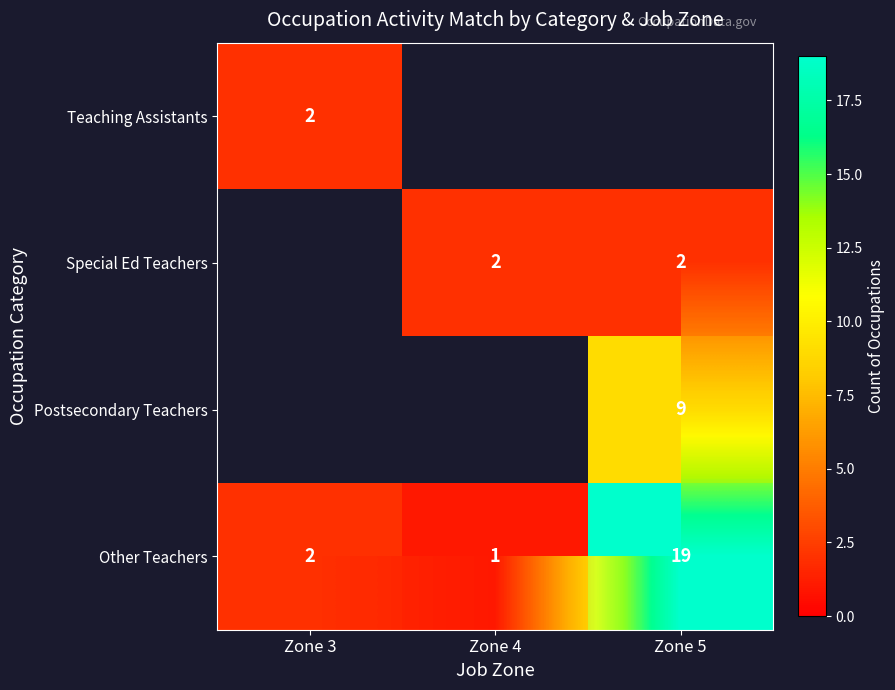

What is the minimum value shown in the chart?

1.0